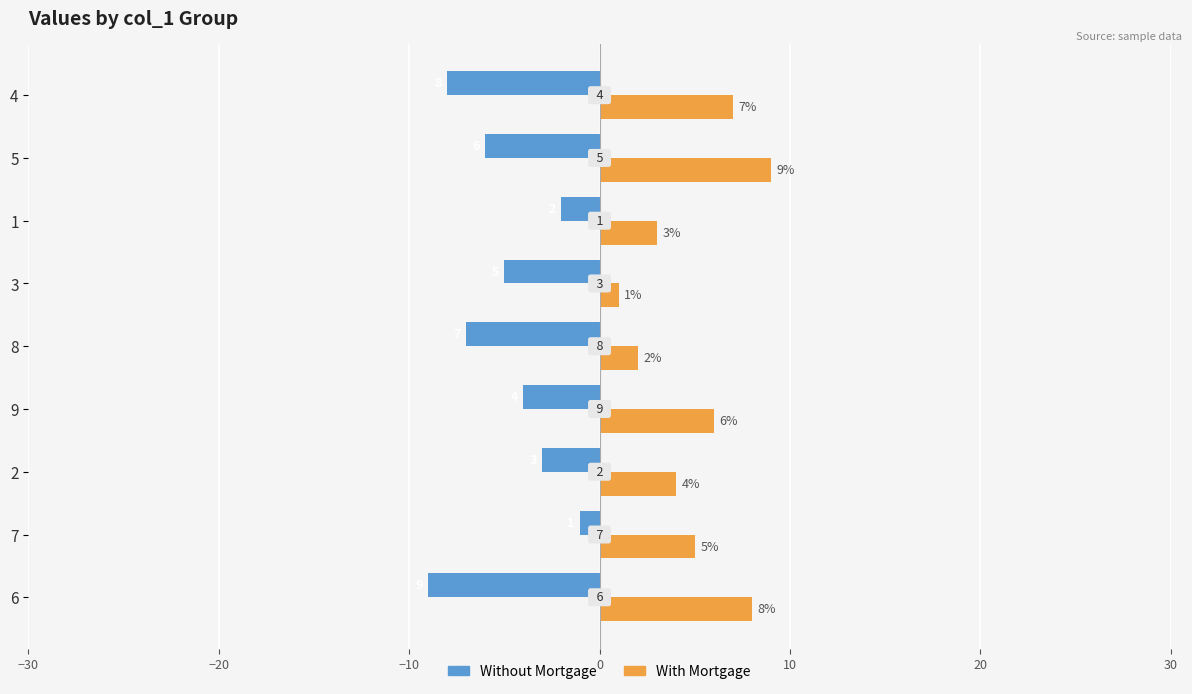

List the series in order of their overall mean, highest first.

With Mortgage, Without Mortgage